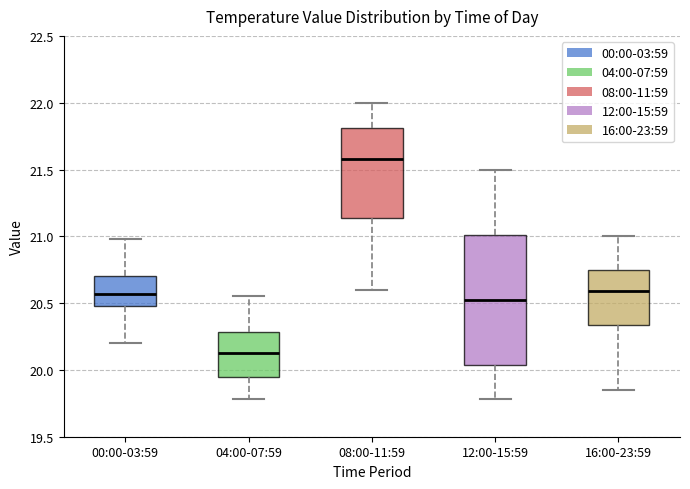

Which box's median line is the highest?

08:00-11:59